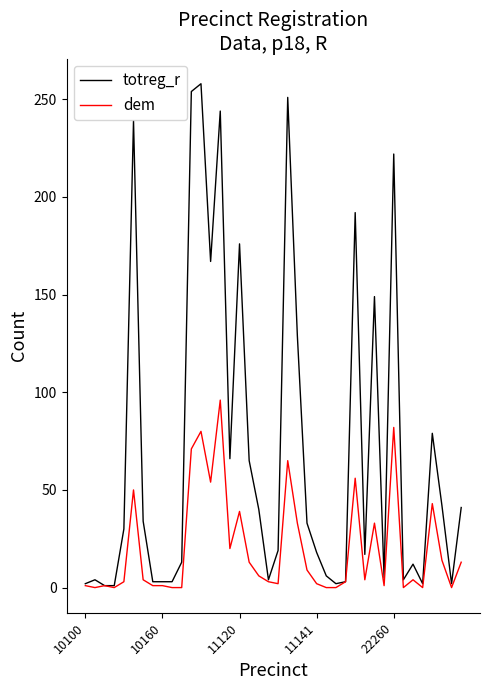

What is the greatest value displayed?

258